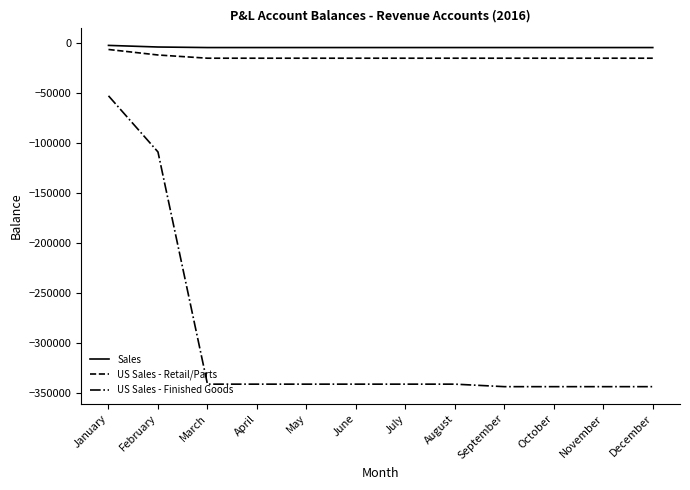

What is the minimum value shown in the chart?

-343974.5